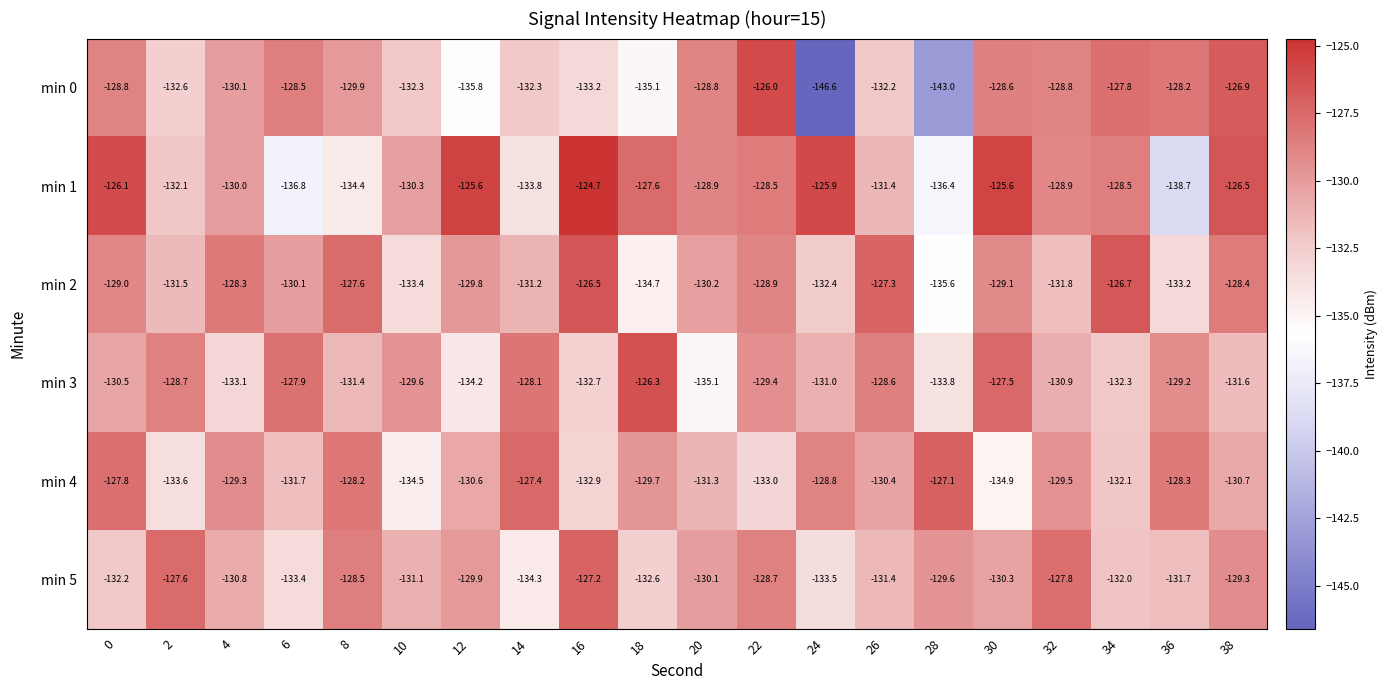

What is the approximate value of min 1 at 24?

-125.9